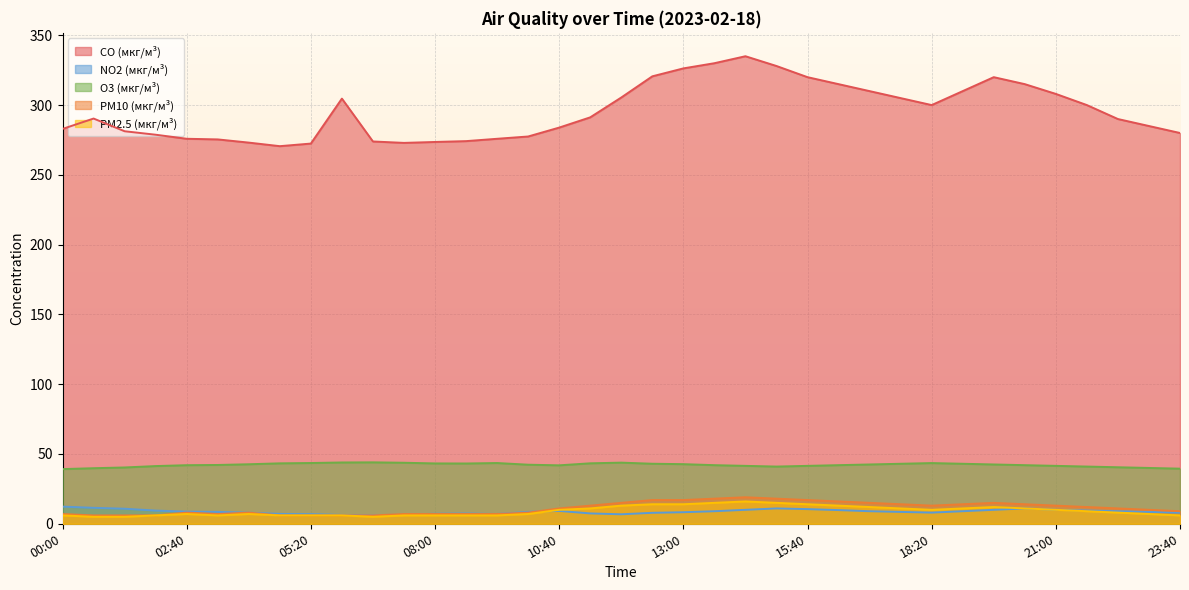

True or false: CO (мкг/м³) has a value of 320.6 at 12:40.

True